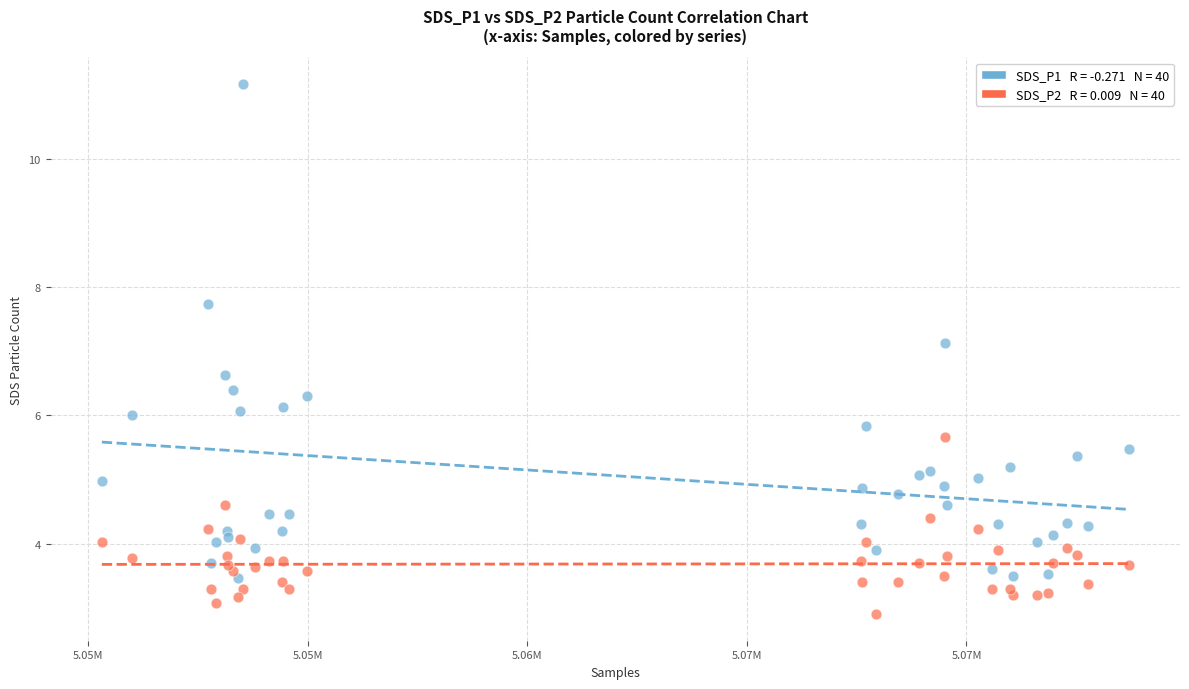

Across all series, what Y value is closest to 7?

7.1